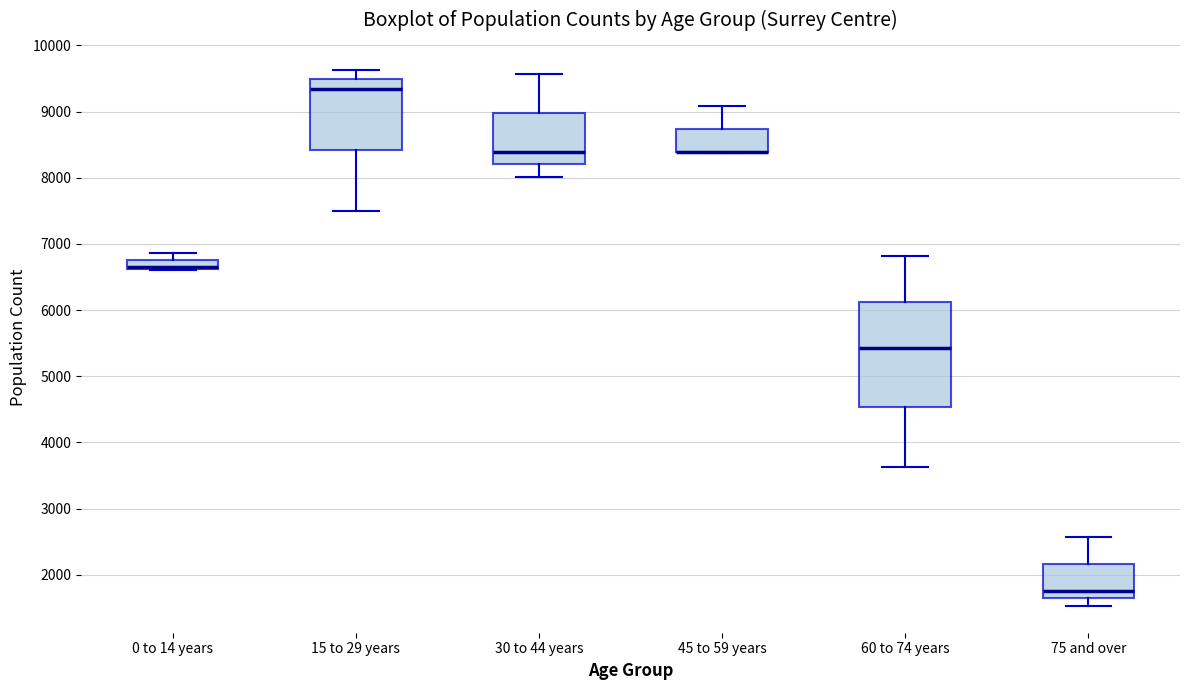

Where does the median line of the box for 15 to 29 years sit on the y-axis? The values are not printed on the chart, so give them approximately, as read against the axis.

9300